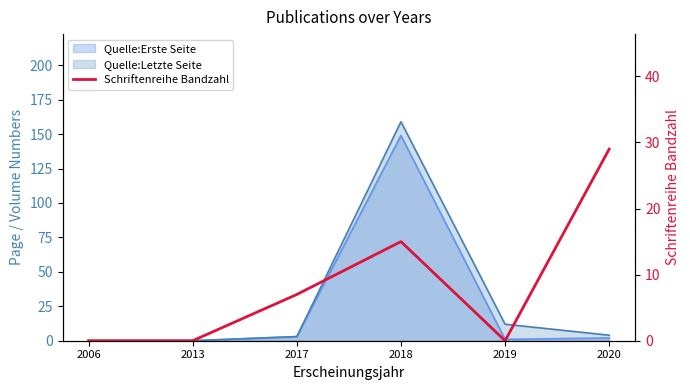

What is the difference between the maximum and second lowest values?

29